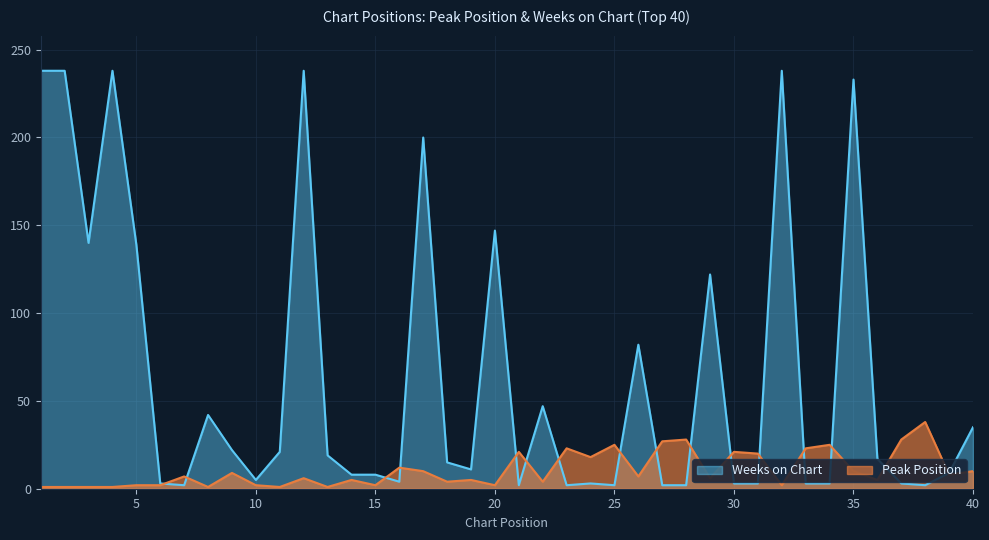

Is the value of Weeks on Chart at 9 greater than the value of Peak Position at 15?

Yes